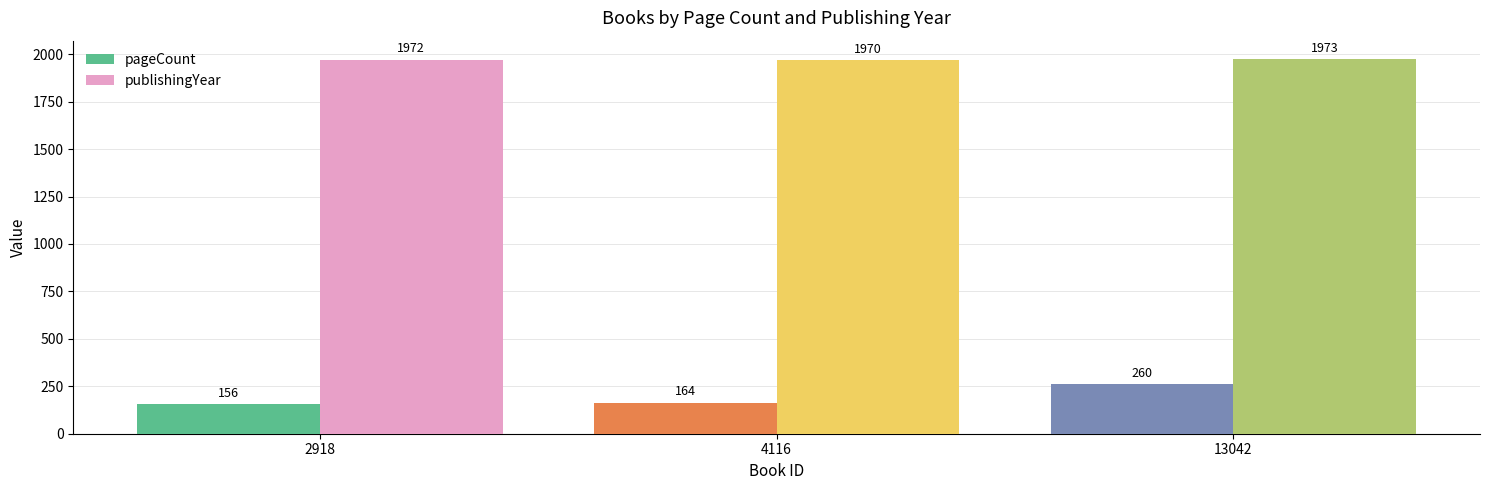

At which category is the sum across all series the highest?

13042